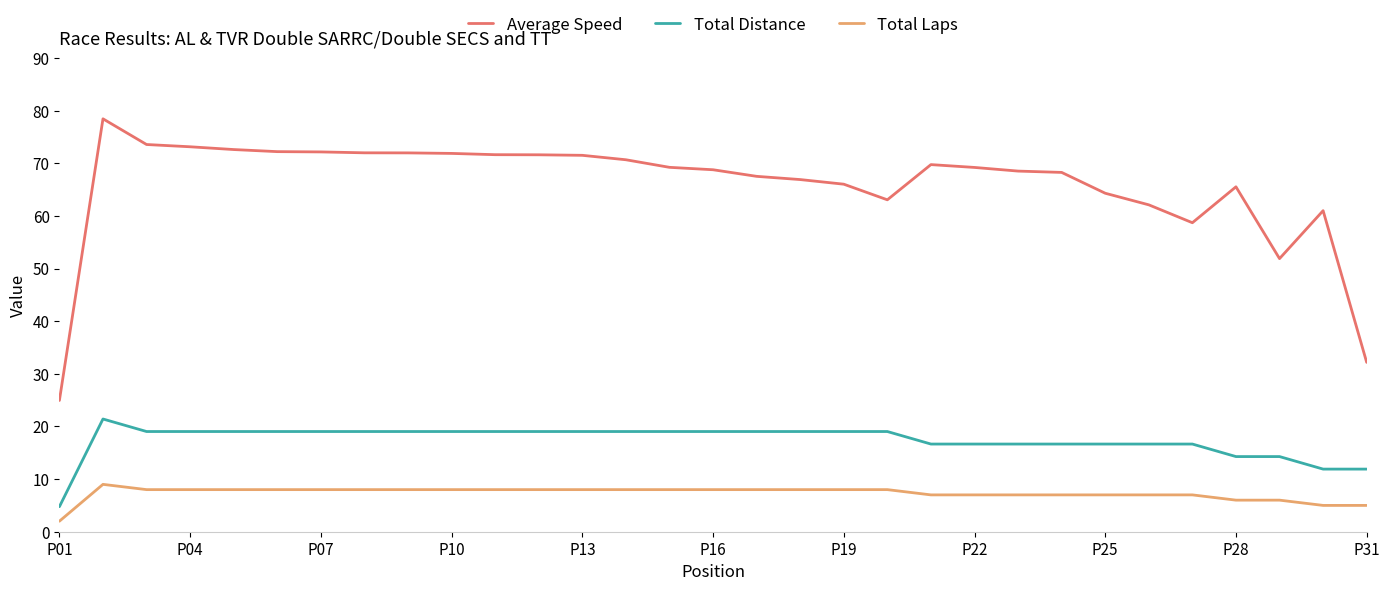

What are all the series names shown in the legend?

Average Speed, Total Distance, Total Laps